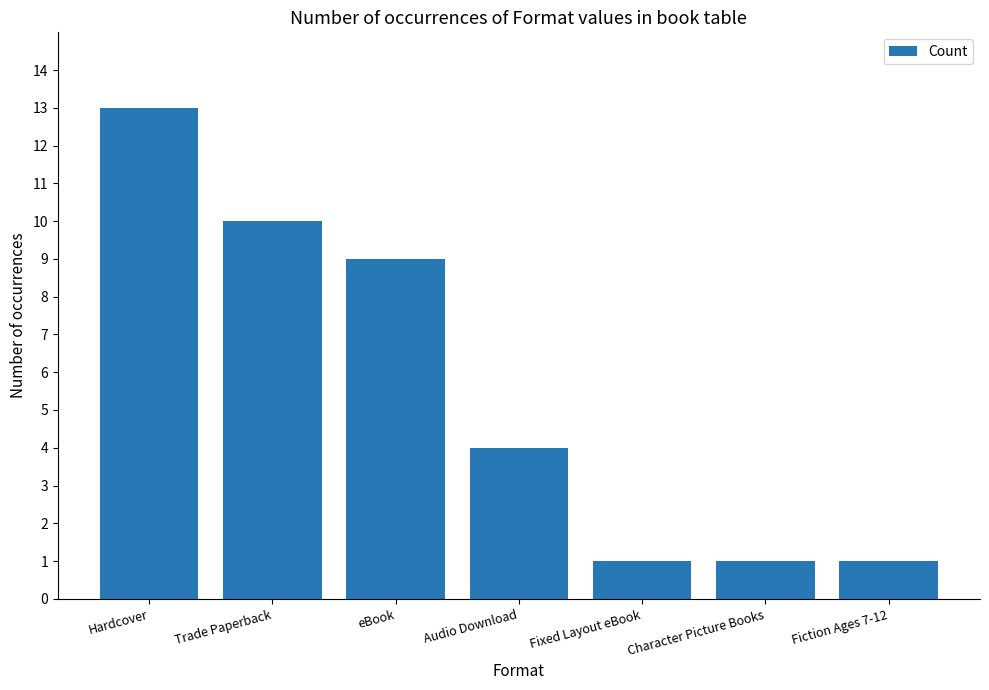

At which label is the value closest to 7?

eBook